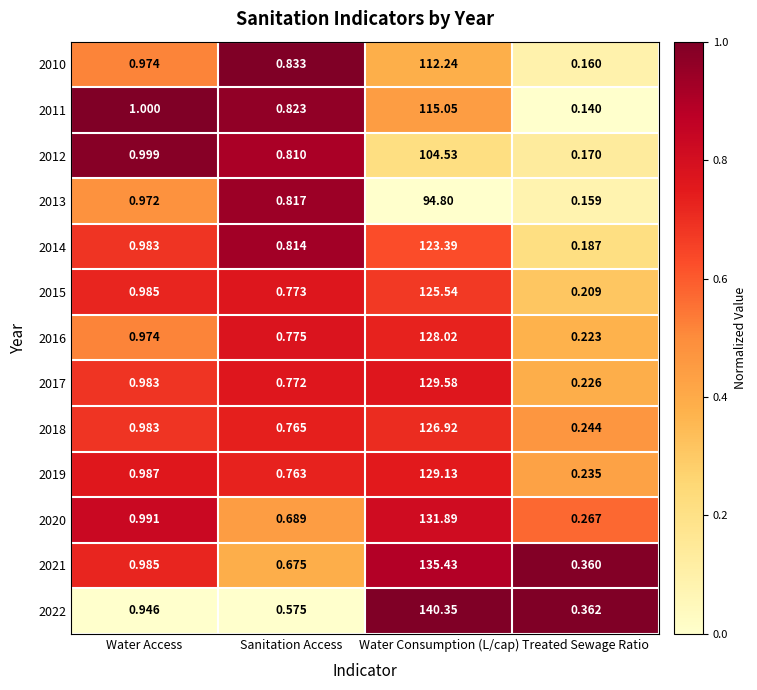

Which series has the widest spread of values?

2022